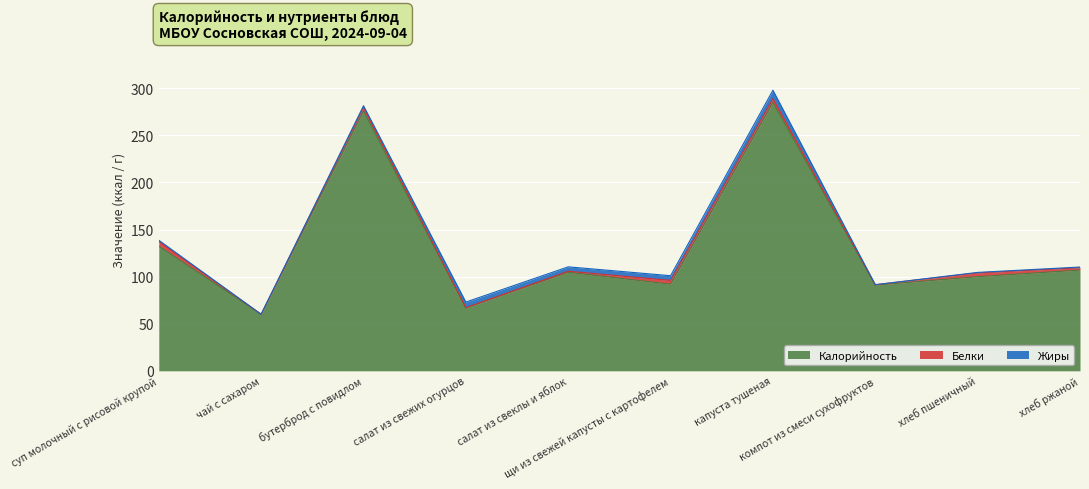

The value of Белки at щи из свежей капусты с картофелем is 4.0. True or false?

True